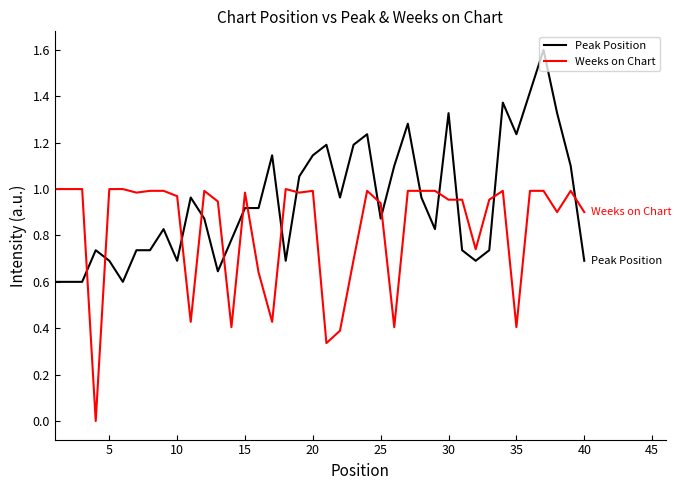

How many times do Peak Position and Weeks on Chart cross each other?

16